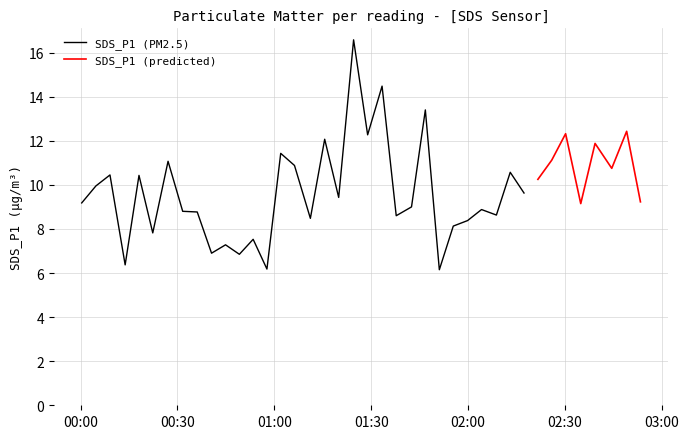

True or false: BME280_temperature and SDS_P1 cross at least once.

False